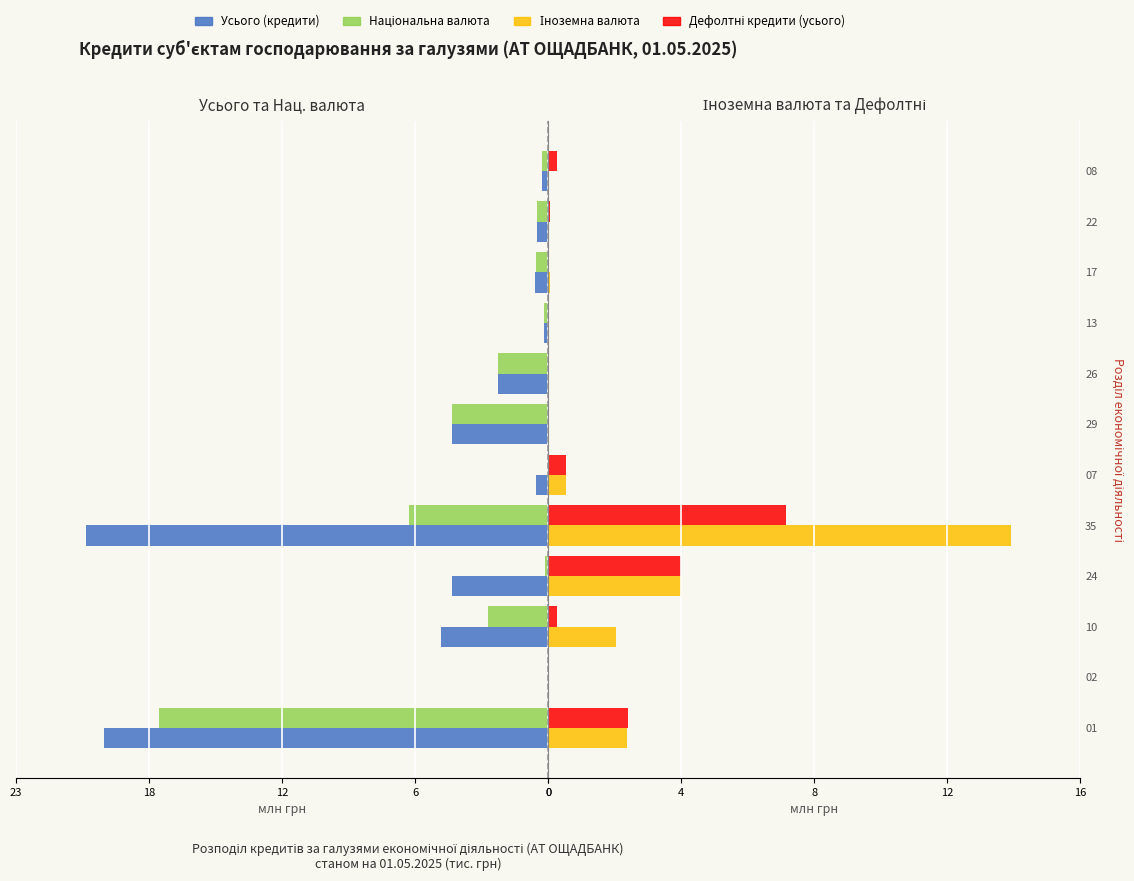

Reading left to right, what are all the values shown in this chart?

Усього (кредити): -19.5	-0.0	-4.7	-4.2	-20.3	-0.5	-4.2	-2.2	-0.2	-0.6	-0.5	-0.3
Національна валюта: -17.1	-0.0	-2.6	-0.1	-6.1	0.0	-4.2	-2.2	-0.2	-0.5	-0.5	-0.3
Іноземна валюта: 2.4	0.0	2.1	4.1	14.2	0.5	0.0	0.0	0.0	0.0	0.0	0.0
Дефолтні кредити (усього): 2.4	0.0	0.3	4.1	7.3	0.5	0.0	0.0	0.0	0.0	0.1	0.3